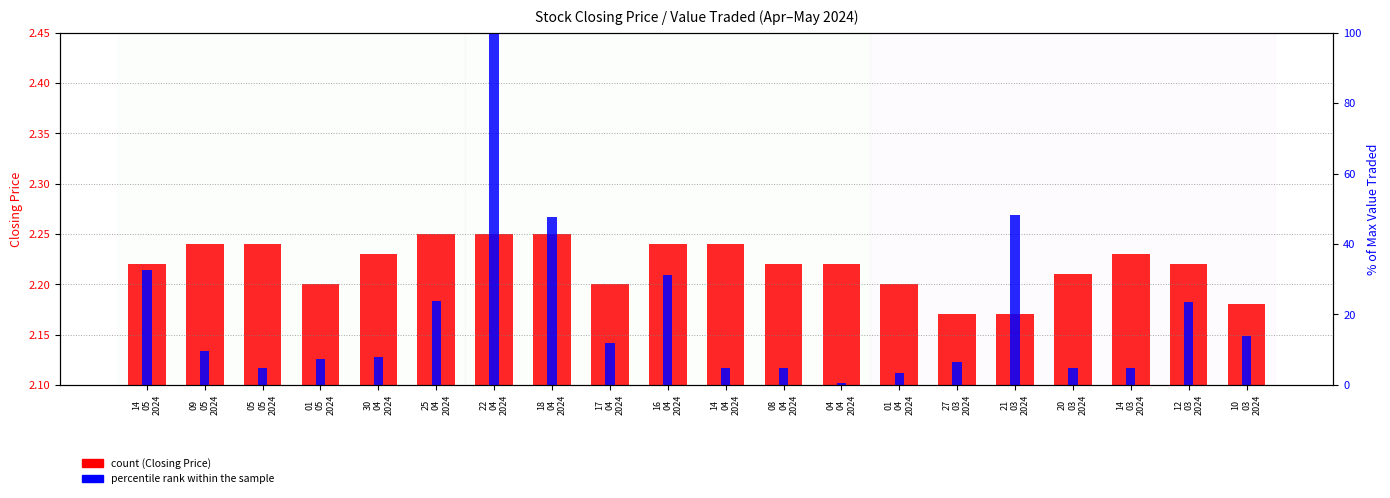

What is the sum of the count (Closing) values at 14
04
2024 and 17
04
2024?

4.4